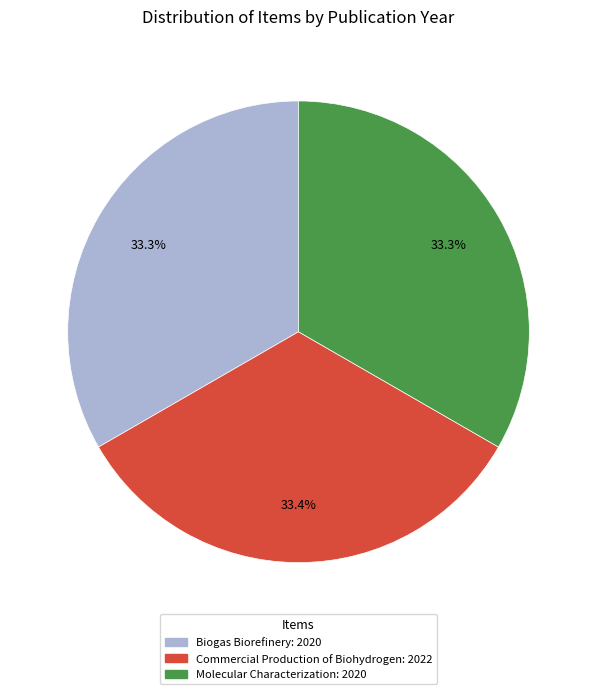

What percentage is the Commercial Production of Biohydrogen slice, to the nearest percent?

33%